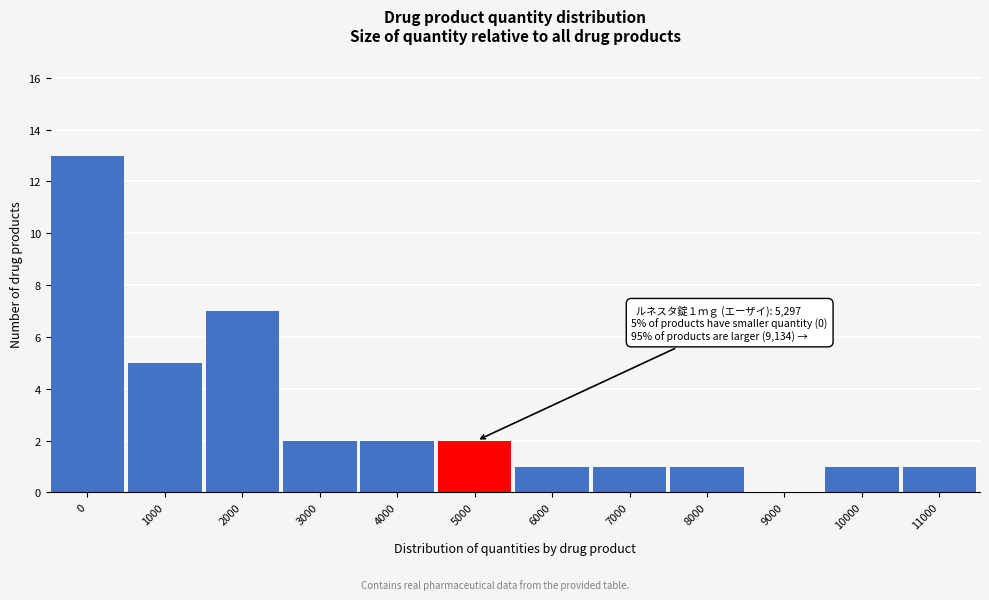

What is the sum of all values?

36